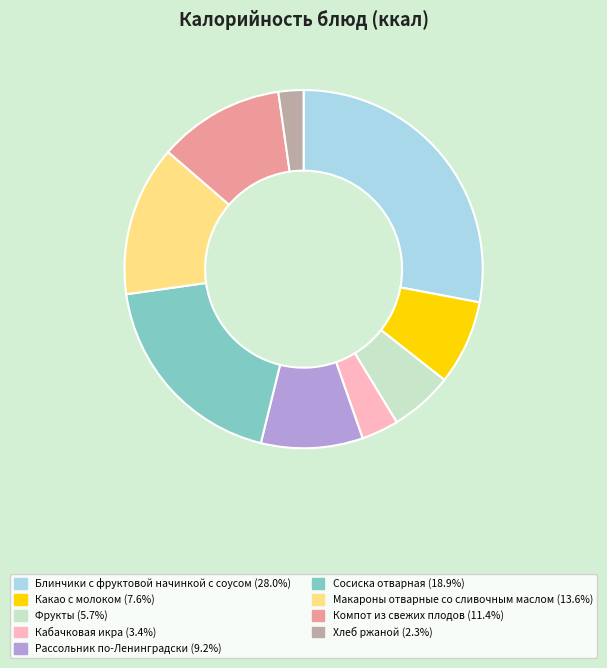

How many segments does this pie chart have?

9